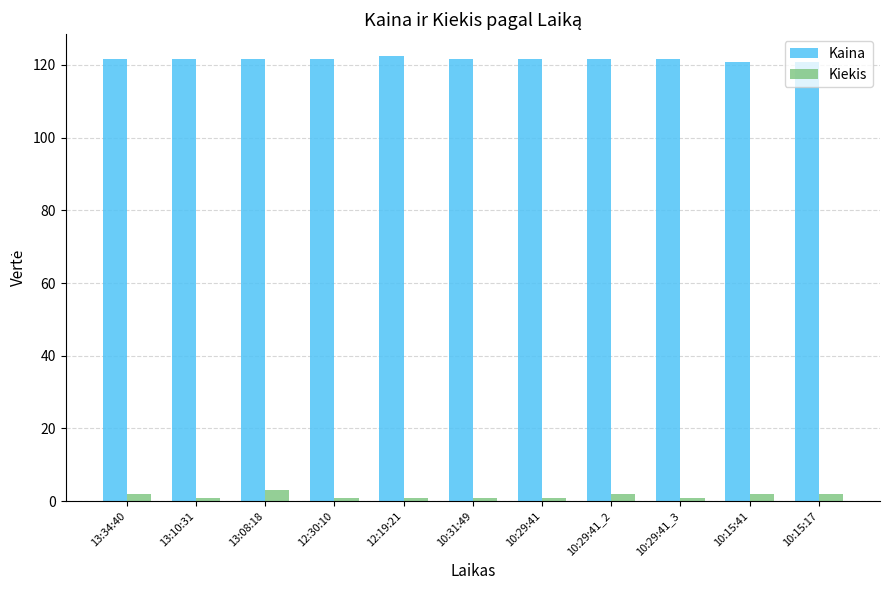

What is the sum of the Kiekis values at 10:31:49 and 12:30:10?

2.0